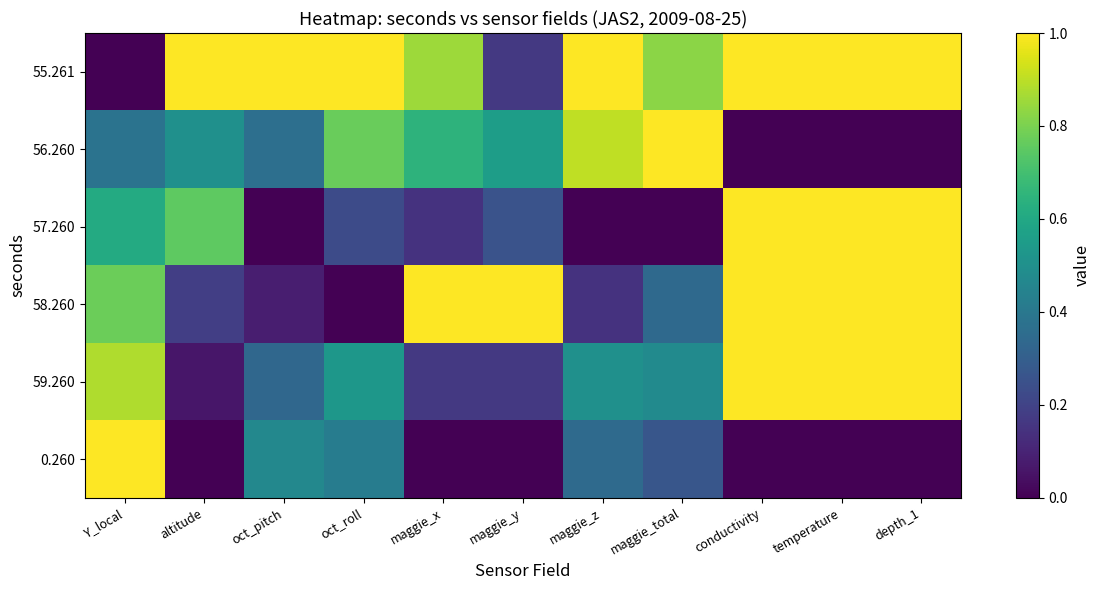

At which category is the sum across all series the highest?

conductivity